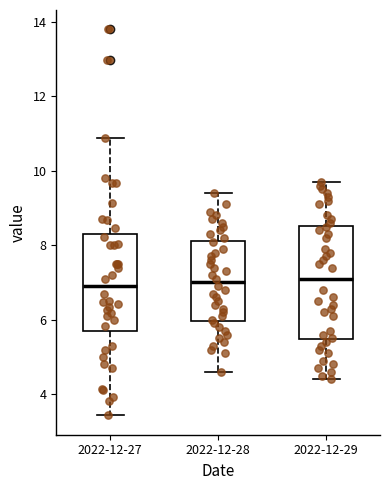

Reading left to right, read every box against the y-axis: the position of its median line, the range the box covers, and the ends of its whiskers. The values are not printed on the chart, so give them approximately, as read against the axis.

2022-12-27: median 7.0, box 5.6 to 8.2, whiskers 3.4 to 10.8
2022-12-28: median 7.0, box 6.0 to 8.2, whiskers 4.6 to 9.4
2022-12-29: median 7.2, box 5.4 to 8.6, whiskers 4.4 to 9.8